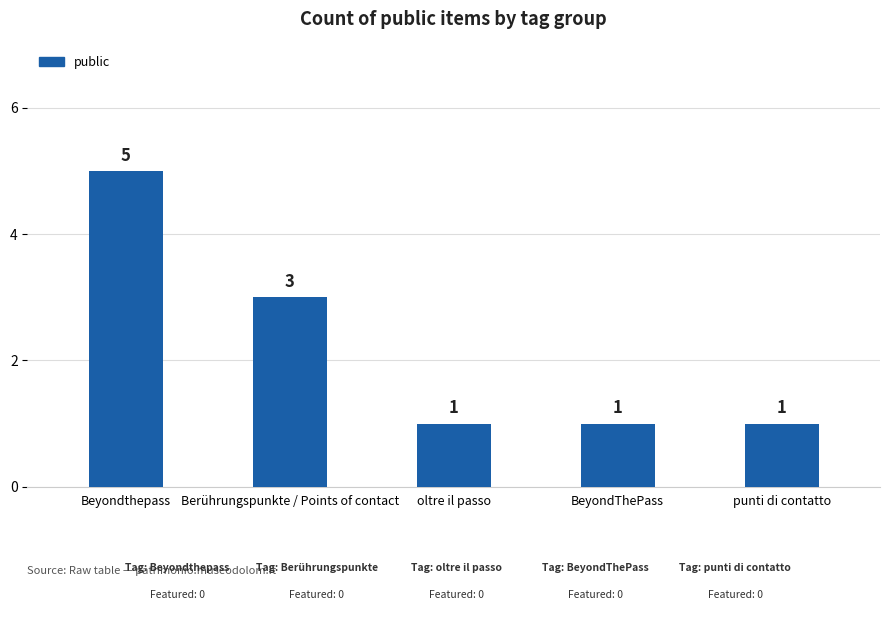

Which has a higher value, punti di contatto or Beyondthepass?

Beyondthepass